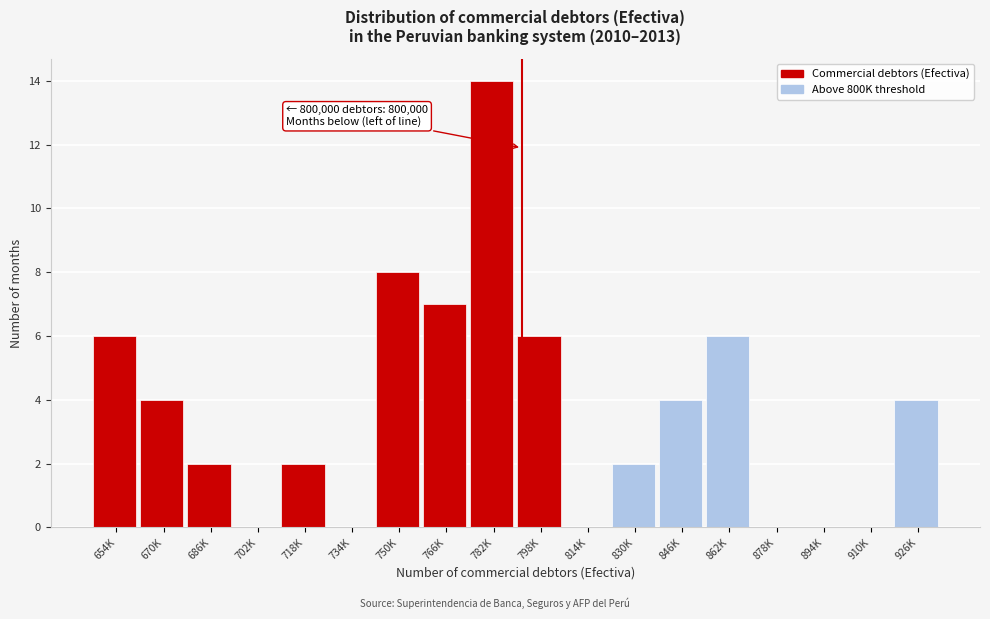

Reading left to right, what are all the values shown in this chart?

654K=6	670K=4	686K=2	702K=0	718K=2	734K=0	750K=8	766K=7	782K=14	798K=6	814K=0	830K=2	846K=4	862K=6	878K=0	894K=0	910K=0	926K=4